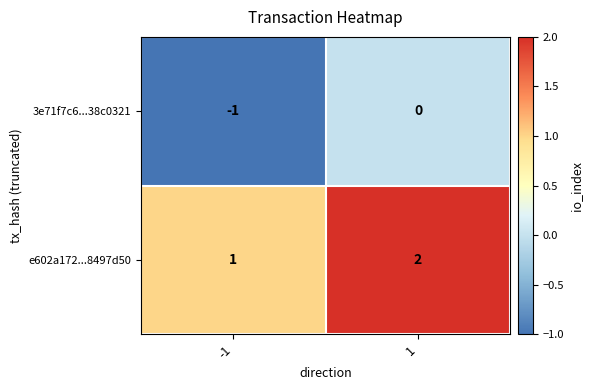

Count the number of data series in this chart.

2